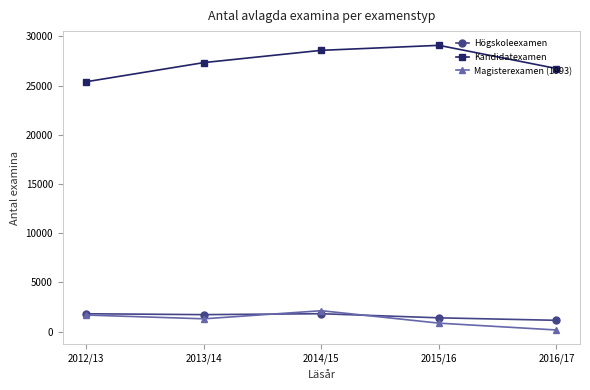

Where is the first local minimum for Magisterexamen (1993)?

2013/14